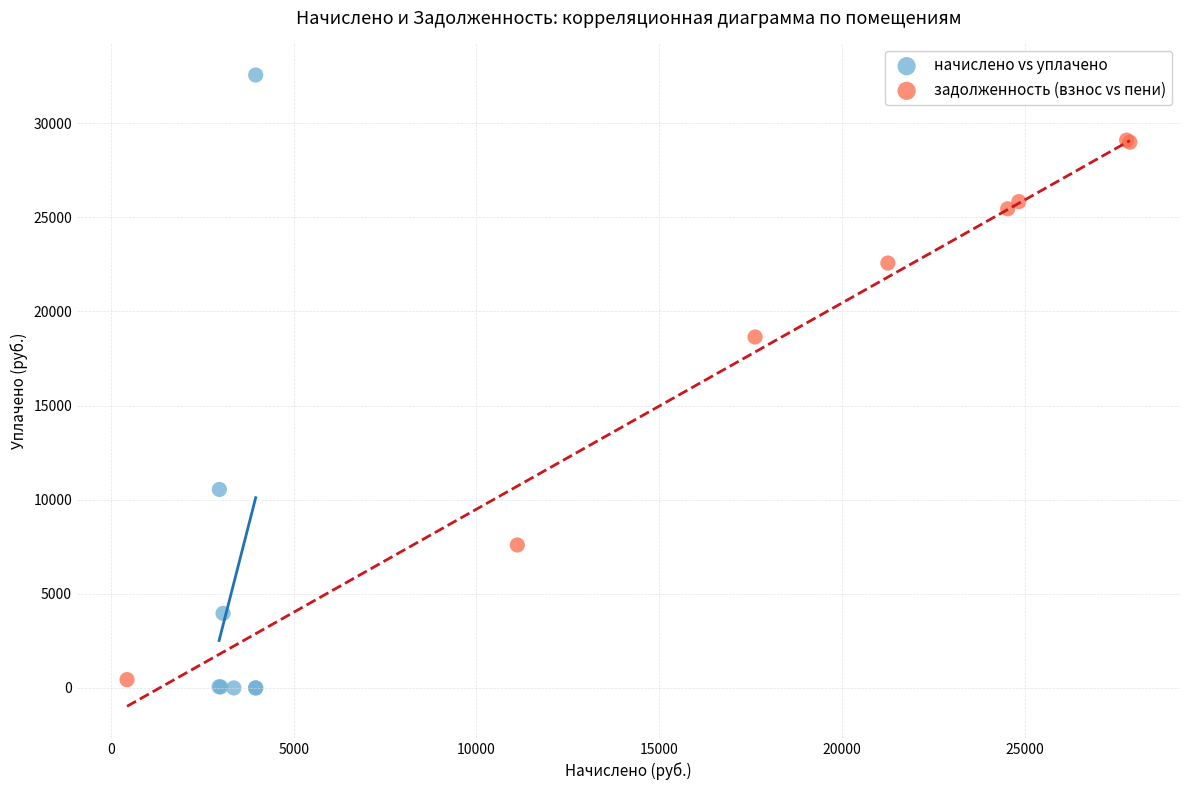

Which series reaches the maximum Y coordinate?

начислено vs уплачено